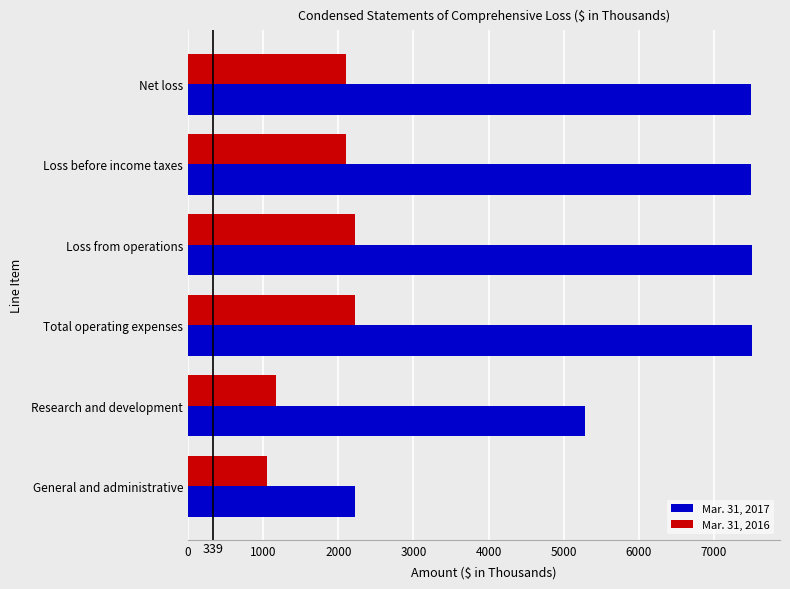

Is it true that Mar. 31, 2017 equals 2223 at General and administrative?

True